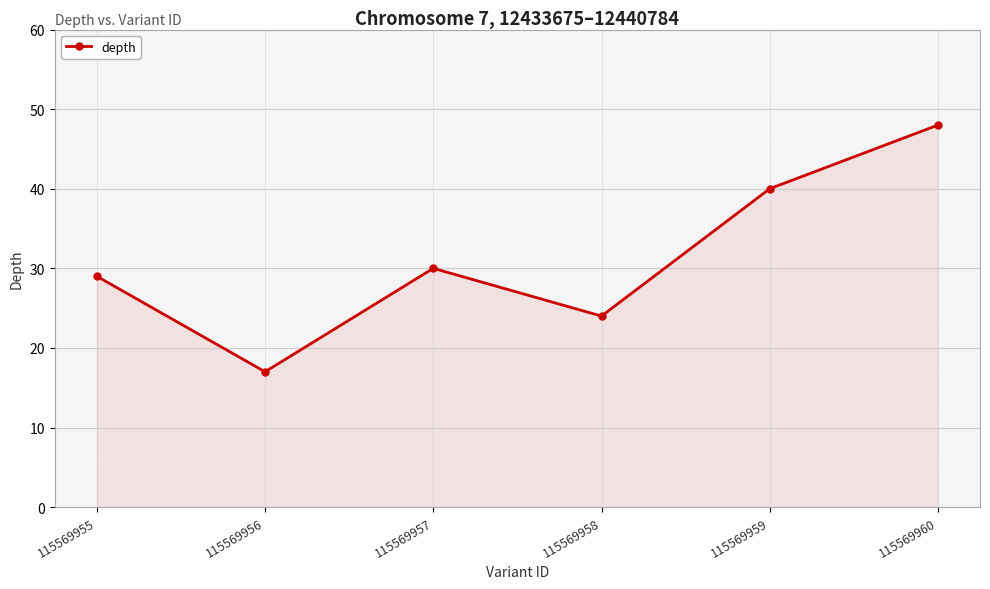

How many values are between 24 and 40?

4